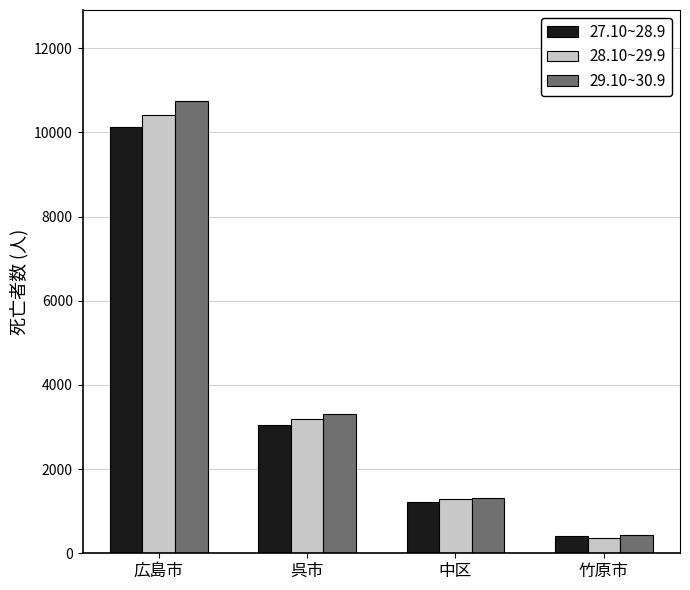

Reading left to right, extract all data points from this chart.

27.10~28.9: 10126	3047	1230	409
28.10~29.9: 10421	3188	1283	365
29.10~30.9: 10755	3313	1314	442